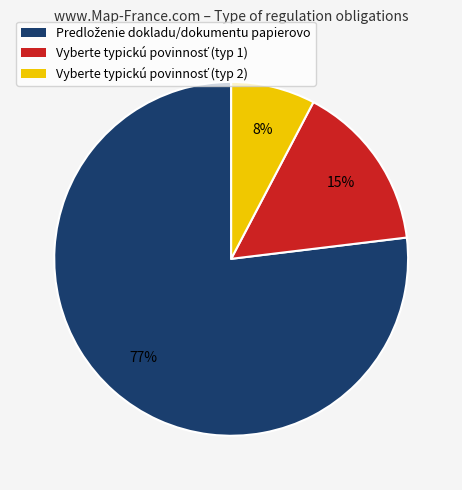

To the nearest percent, what is the difference between the largest and smallest slice percentages?

69%